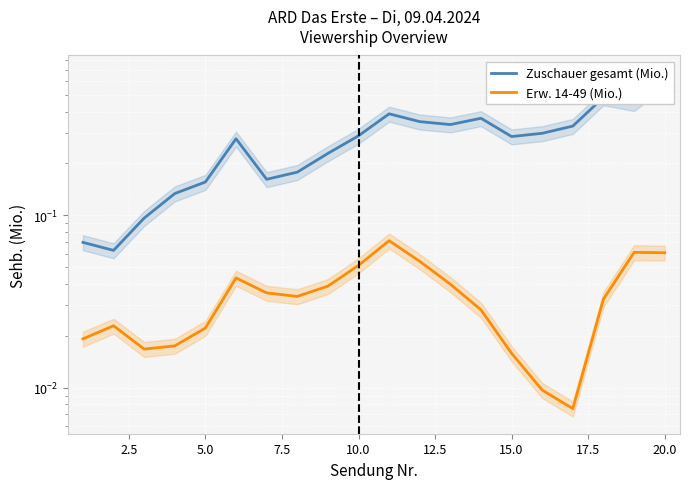

List the series in order of their peak value, lowest first.

Erw. 14-49 (Mio.), Zuschauer gesamt (Mio.)